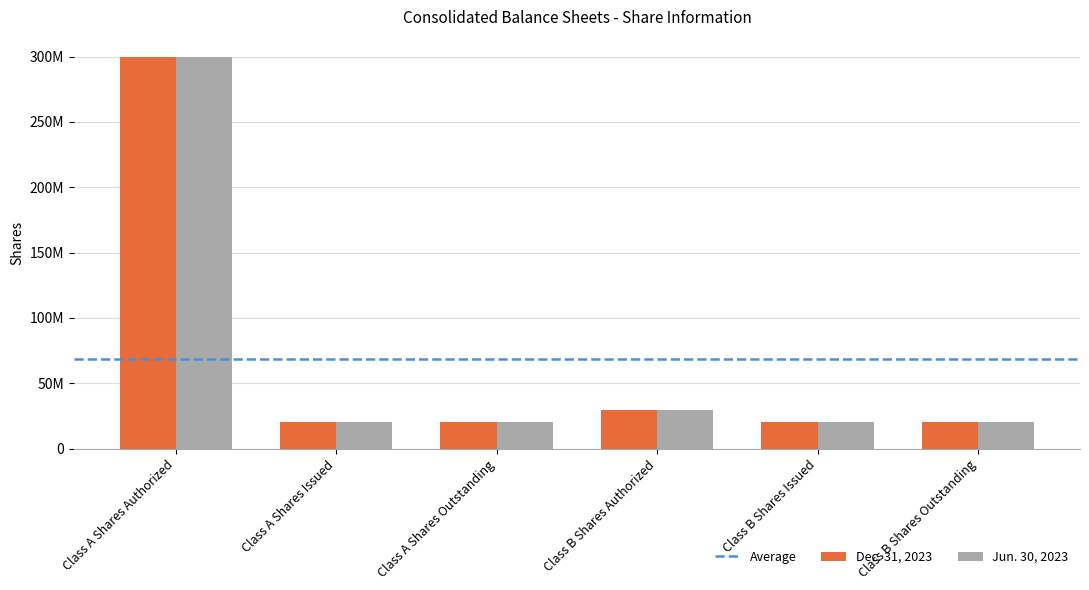

Does the chart contain any negative values?

No